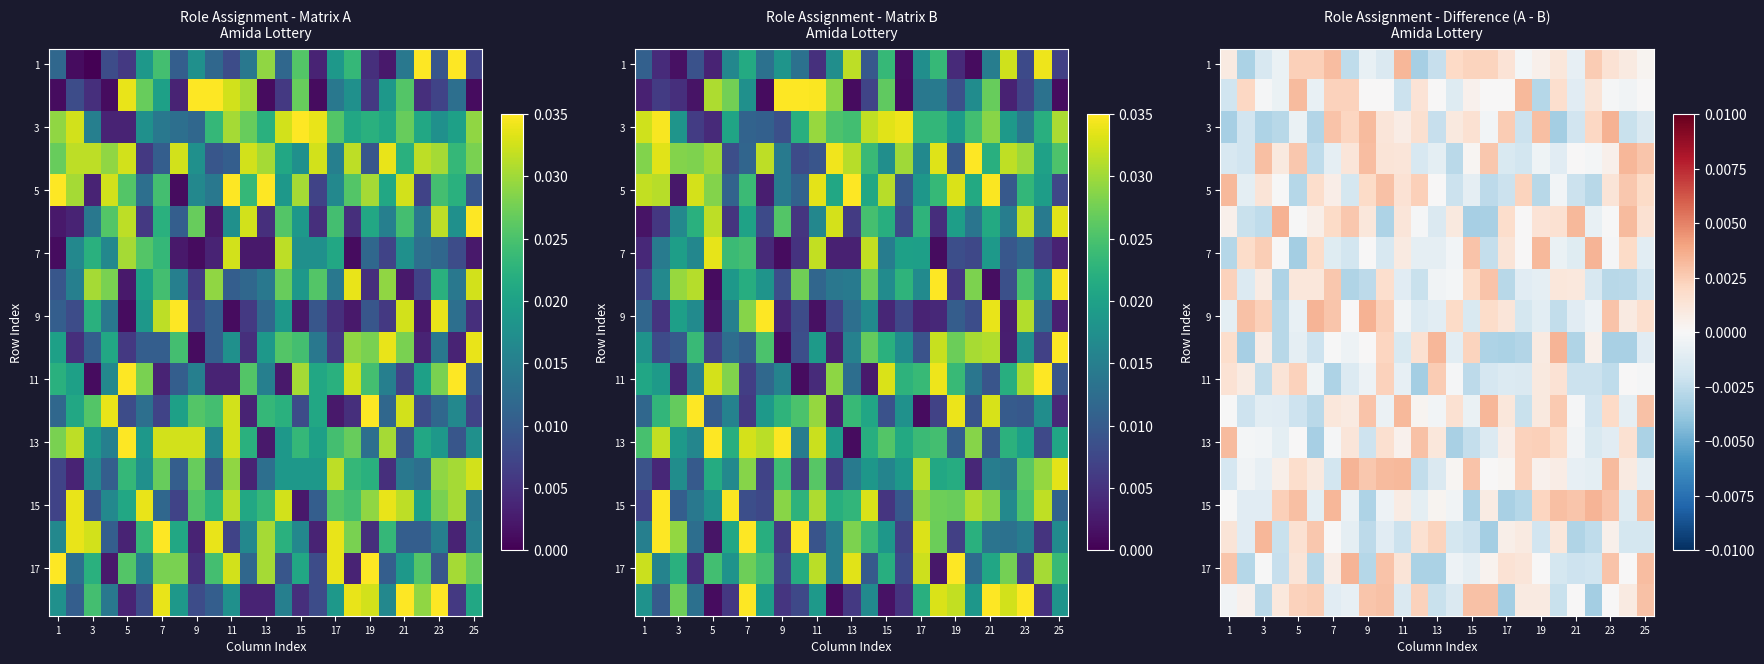

How many data points in 17 are above 0?

12